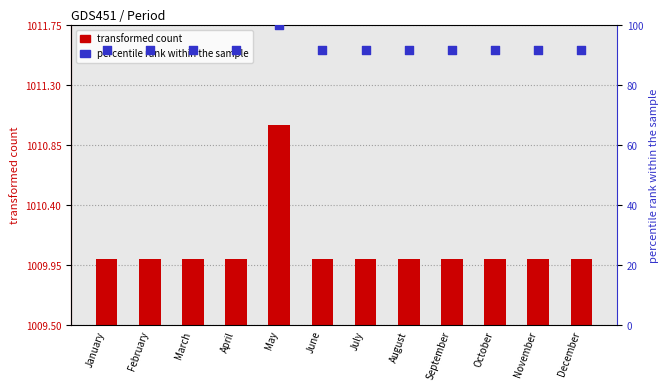

Is the value of transformed count at January greater than the value of percentile rank within the sample at May?

No